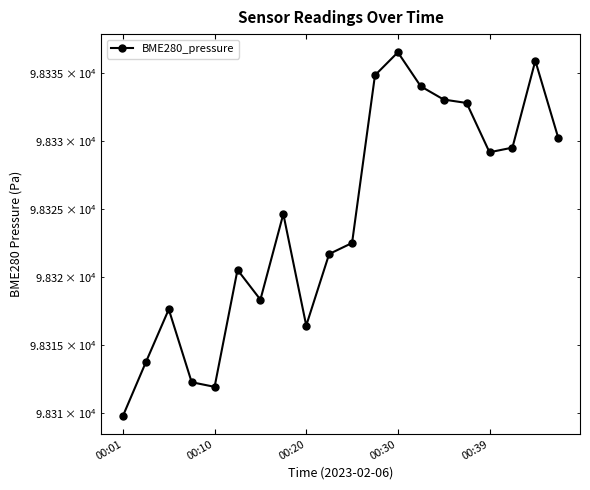

What is the sum of all values?

1966485.4